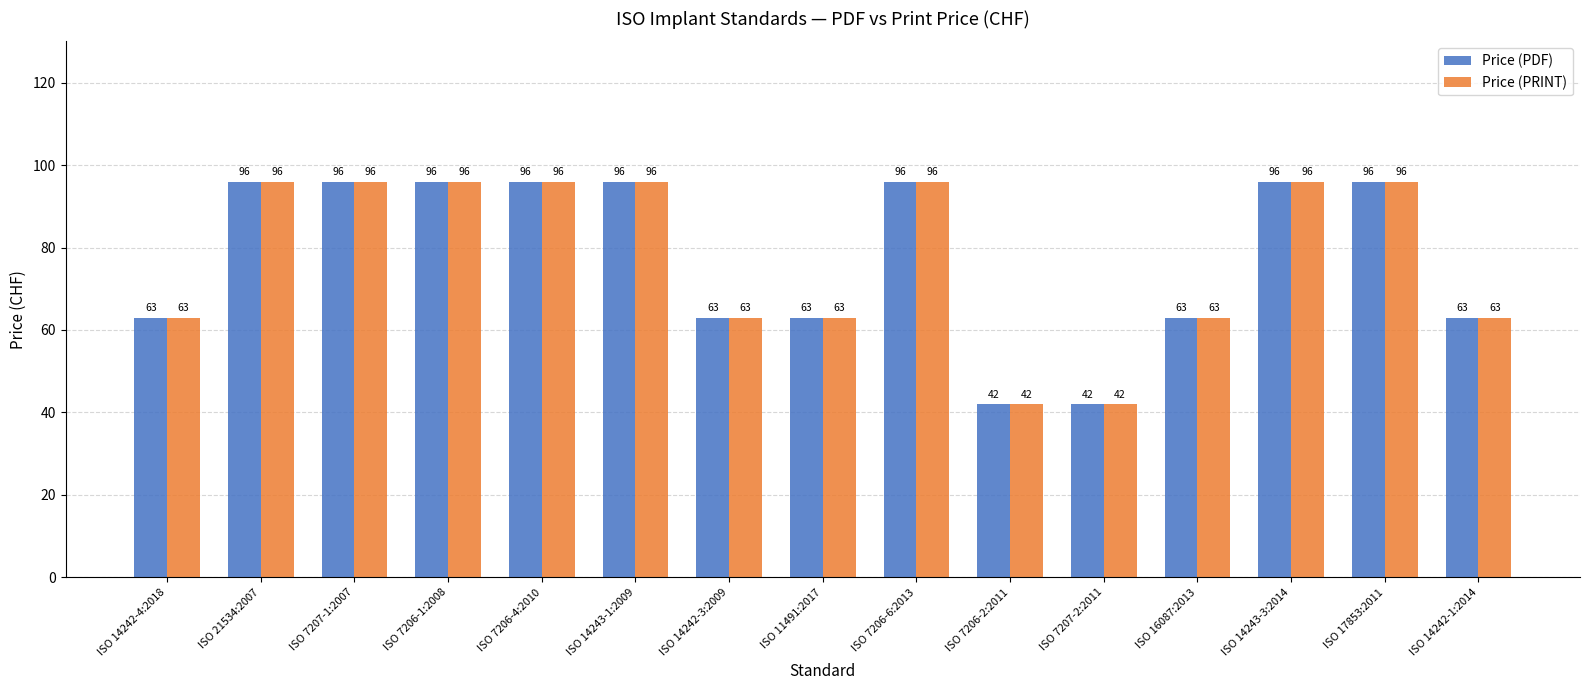

What is the difference between the second highest and second lowest values in the Price (PRINT) series?

54